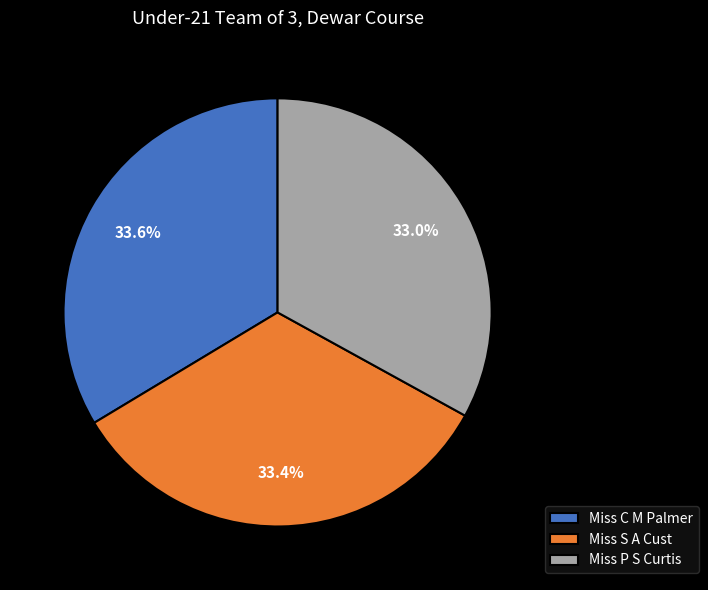

Is there any slice that represents more than half of the pie?

No